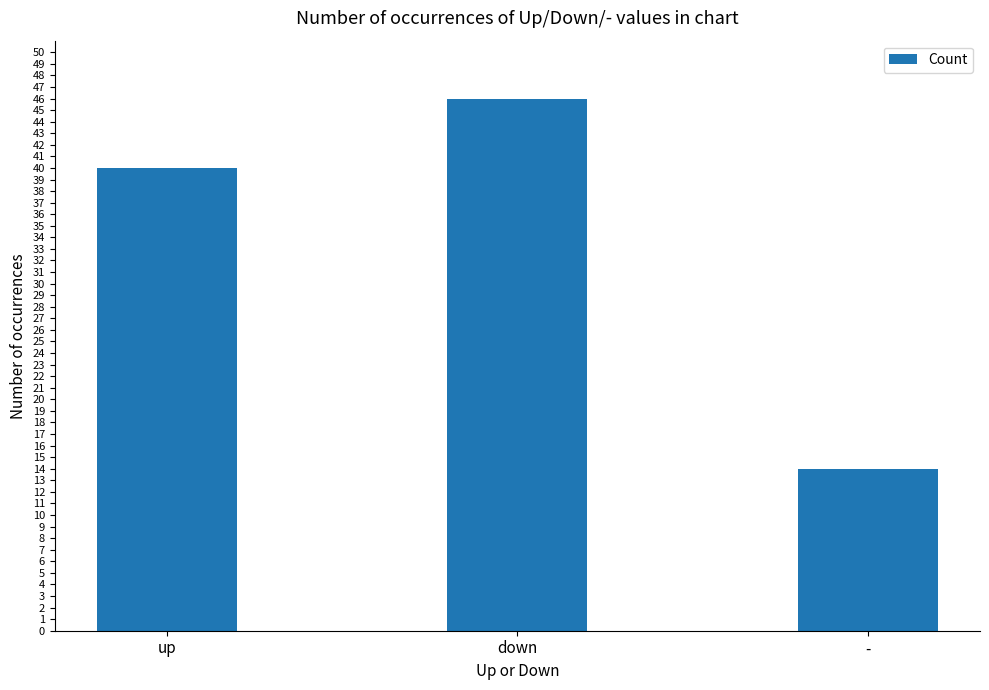

Reading left to right, list all the values displayed in this chart.

up=40	down=46	-=14